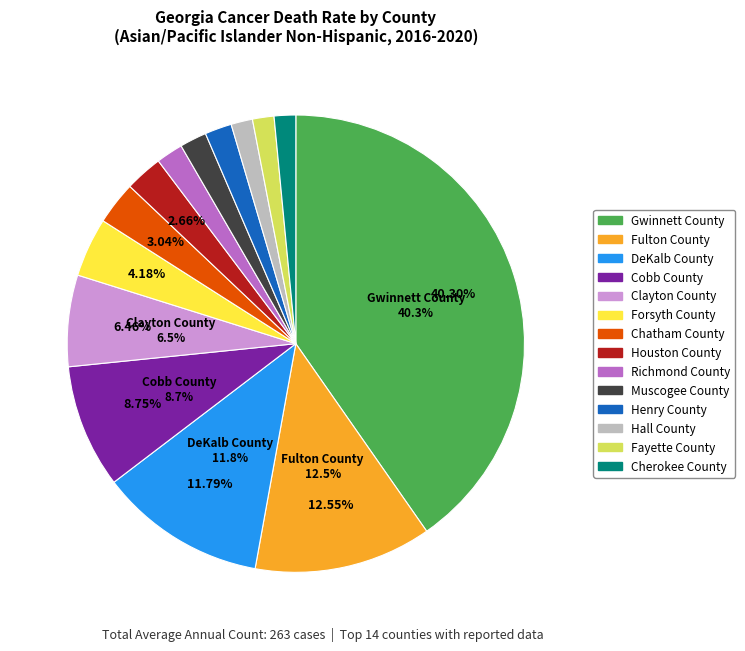

Which has a higher value, Cobb County or Forsyth County?

Cobb County